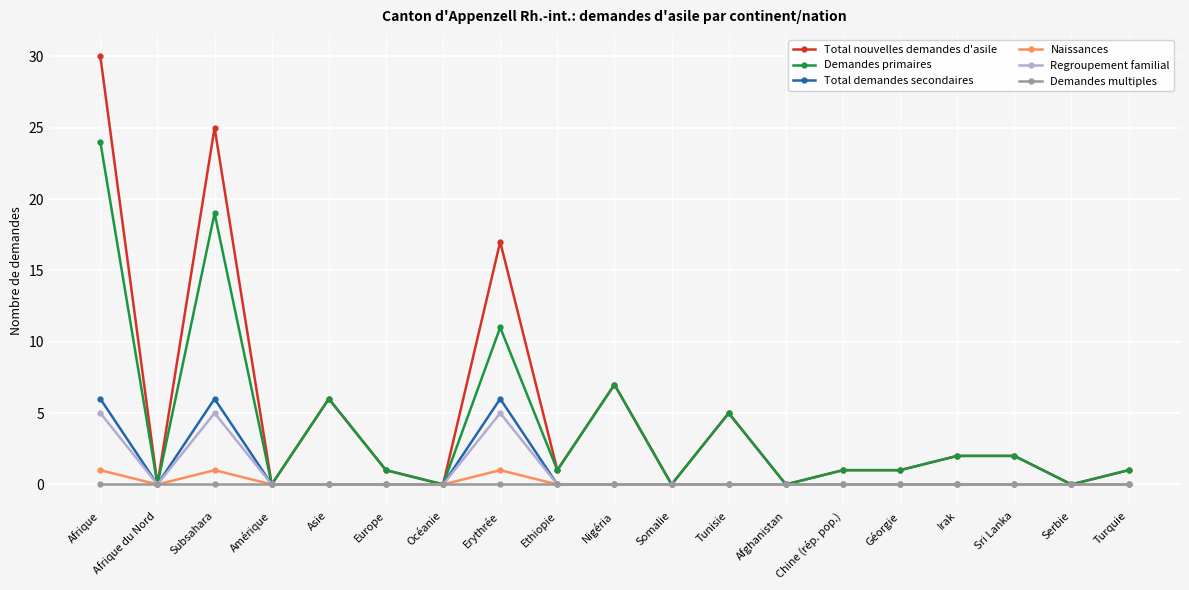

What is the maximum value for Total demandes secondaires?

6